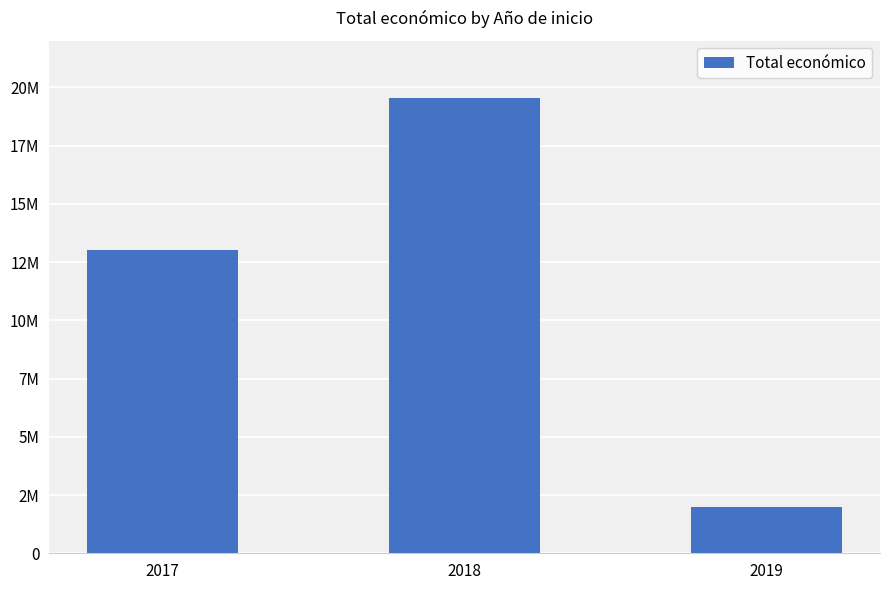

Reading right to left, list all the values displayed in this chart.

1978179	19551263	13015504